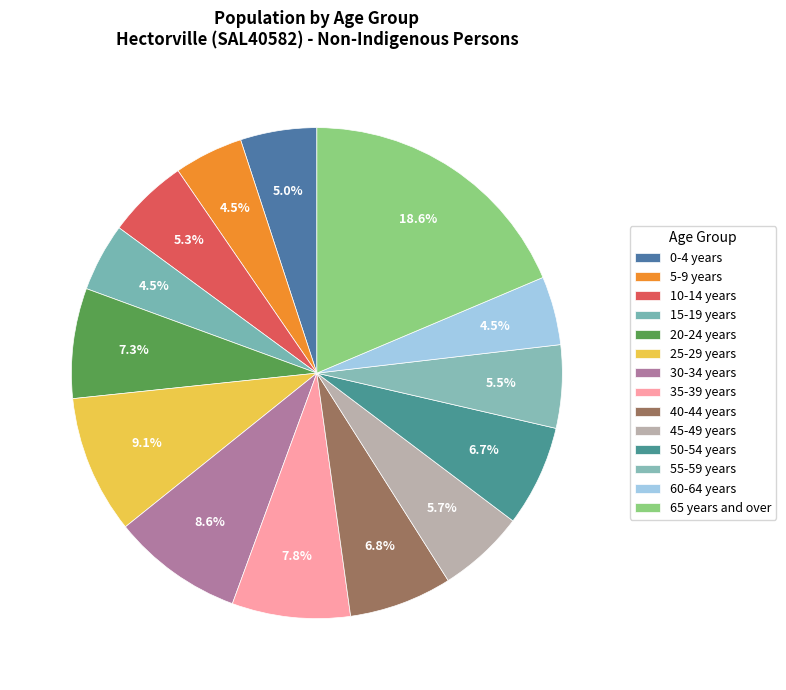

Count the number of slices in the pie.

14